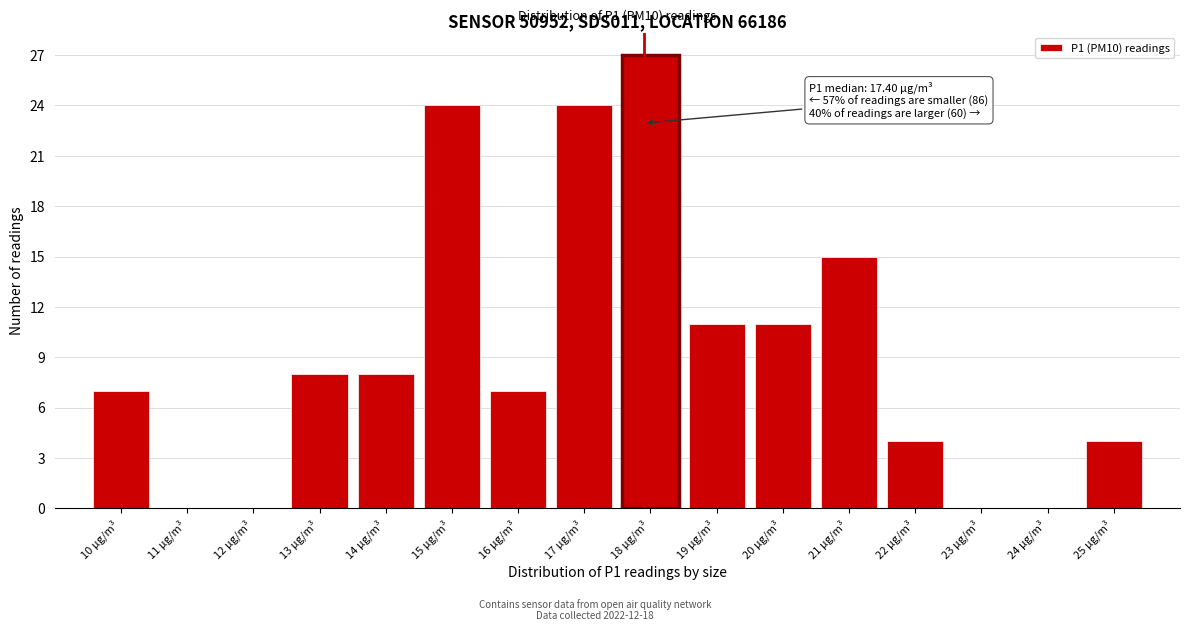

Over which range of the x-axis is the bar tallest?

17.5 to 18.5